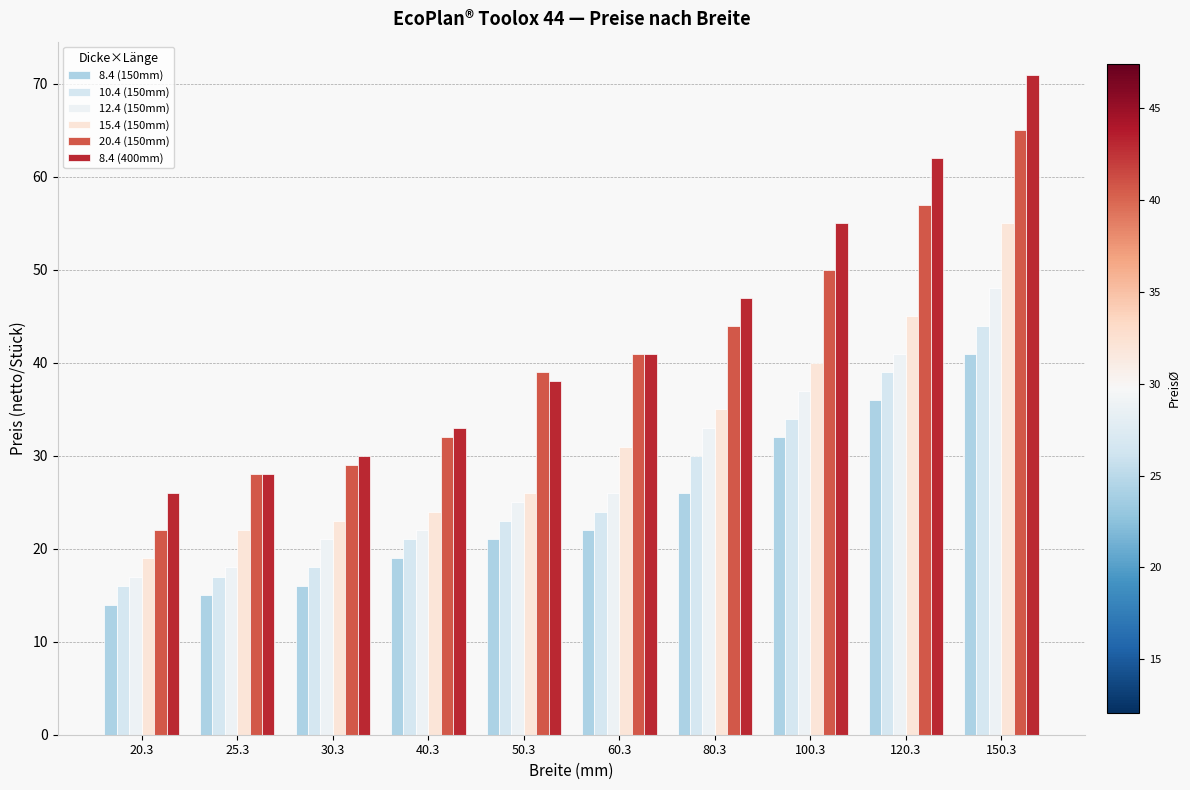

Does the chart contain any negative values?

No